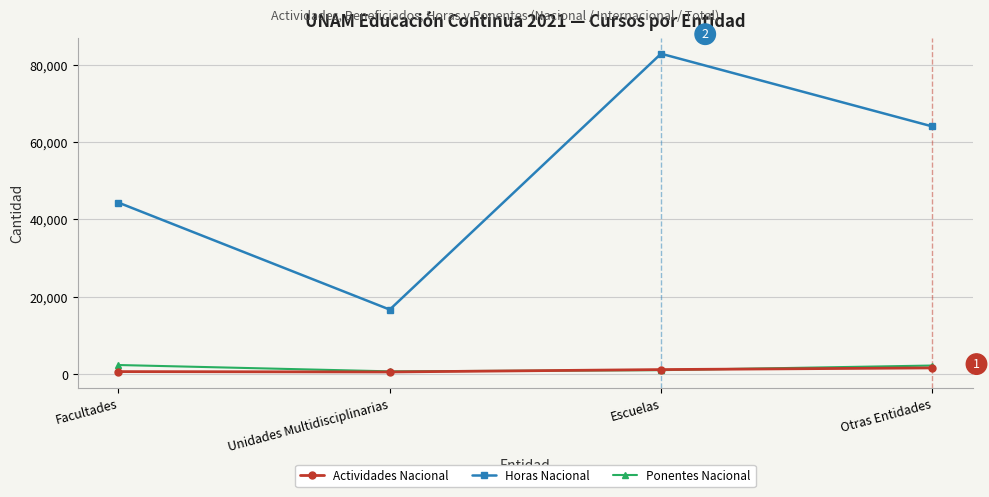

Is it true that Ponentes Nacional equals 2208 at Otras Entidades?

True